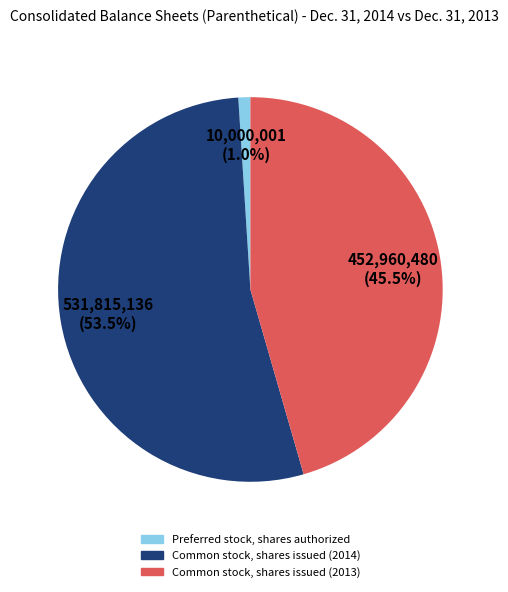

Is the sum of Preferred stock, shares authorized and Common stock, shares issued (2013) greater than half?

No